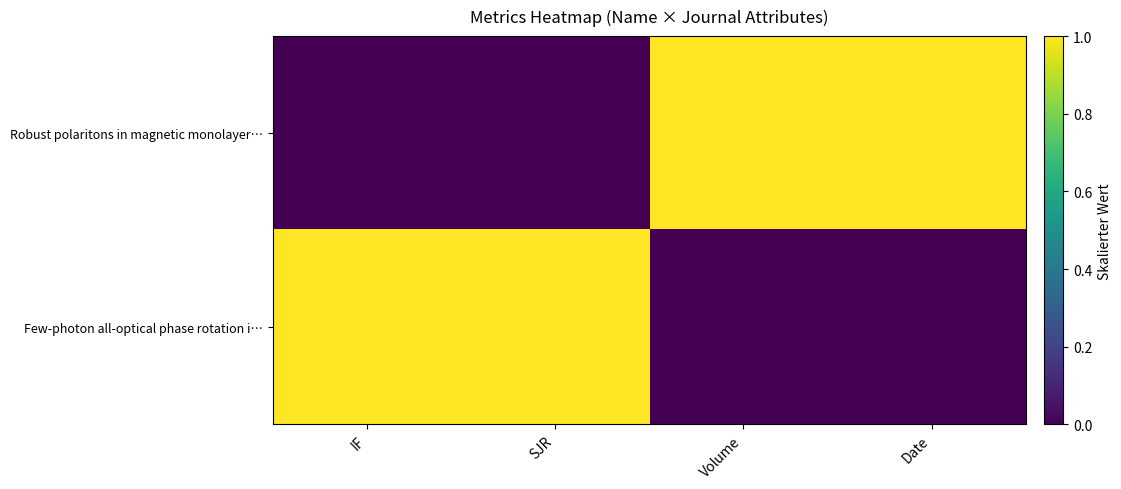

Reading left to right, list all the values displayed in this chart.

Robust polaritons in magnetic monolayer…: IF=0	SJR=0	Volume=1	Date=1
Few-photon all-optical phase rotation i…: IF=1	SJR=1	Volume=0	Date=0